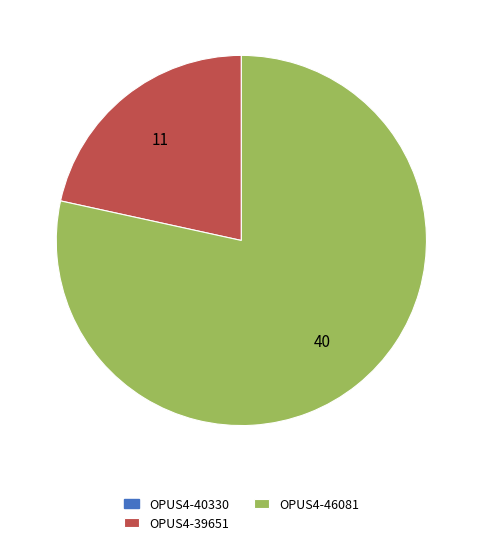

Does any single category account for the majority?

Yes